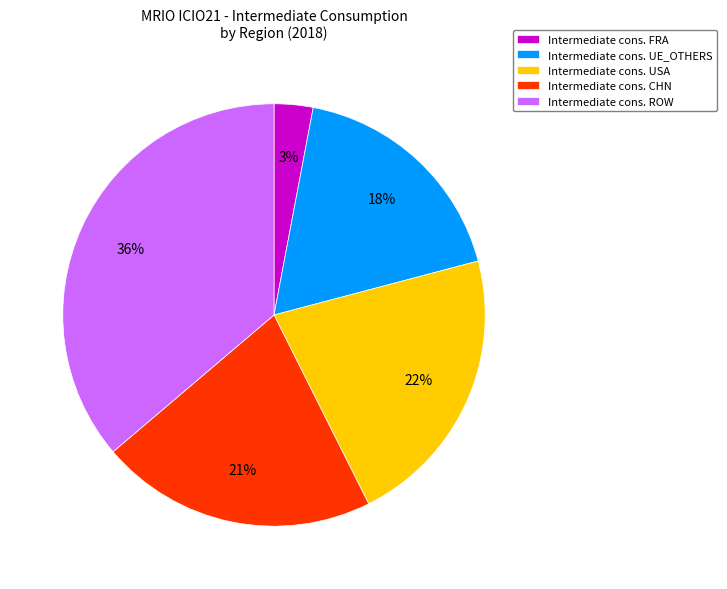

Which category has the smallest portion of the pie?

Intermediate cons. FRA